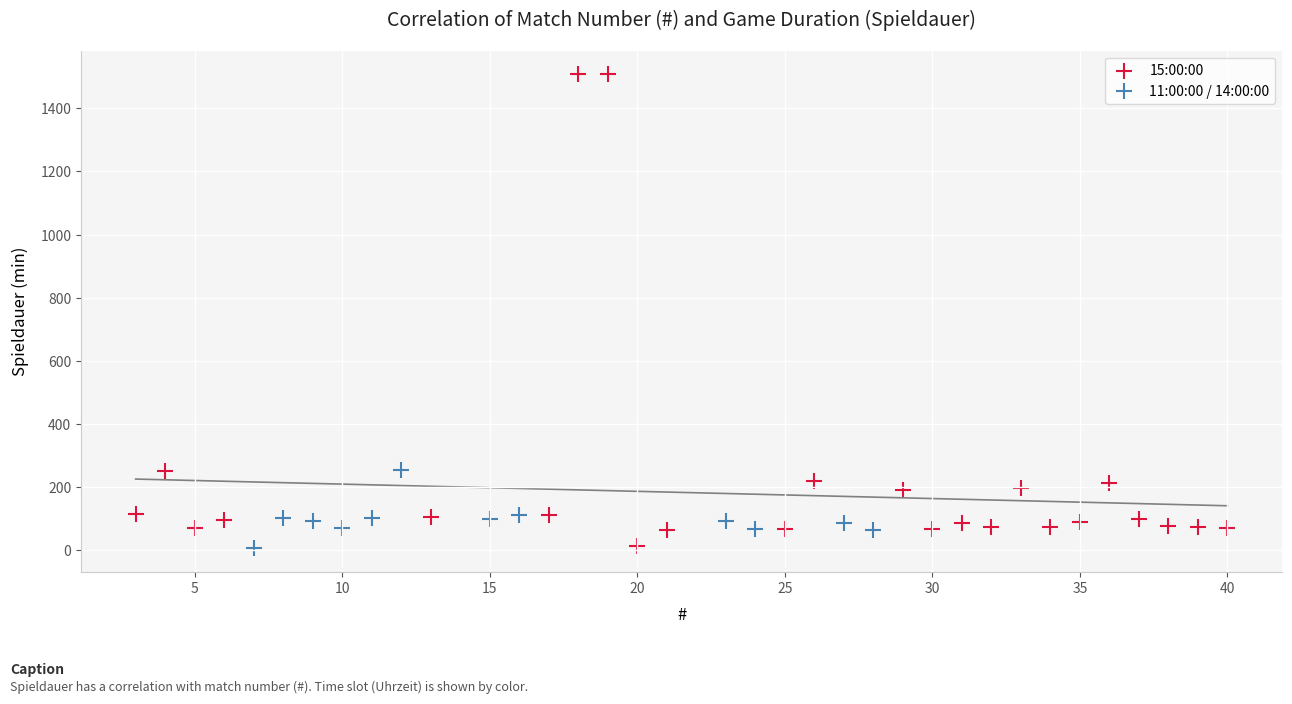

Which series contains the highest Y value?

15:00:00